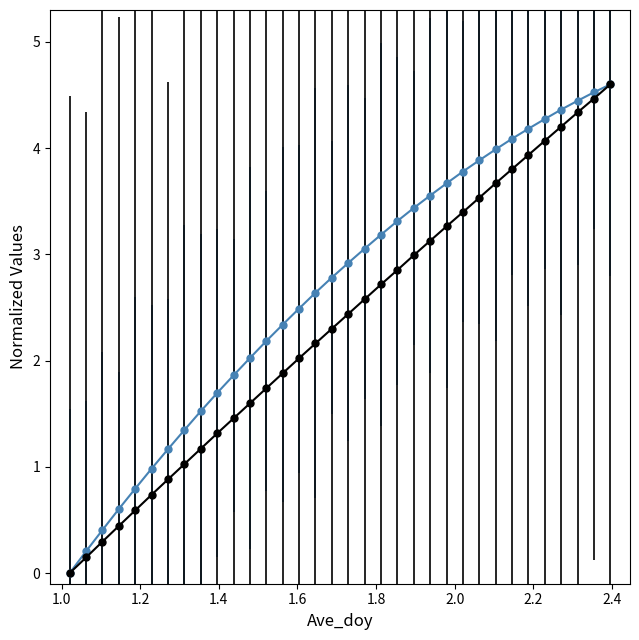

How many categories are shown in the chart?

34